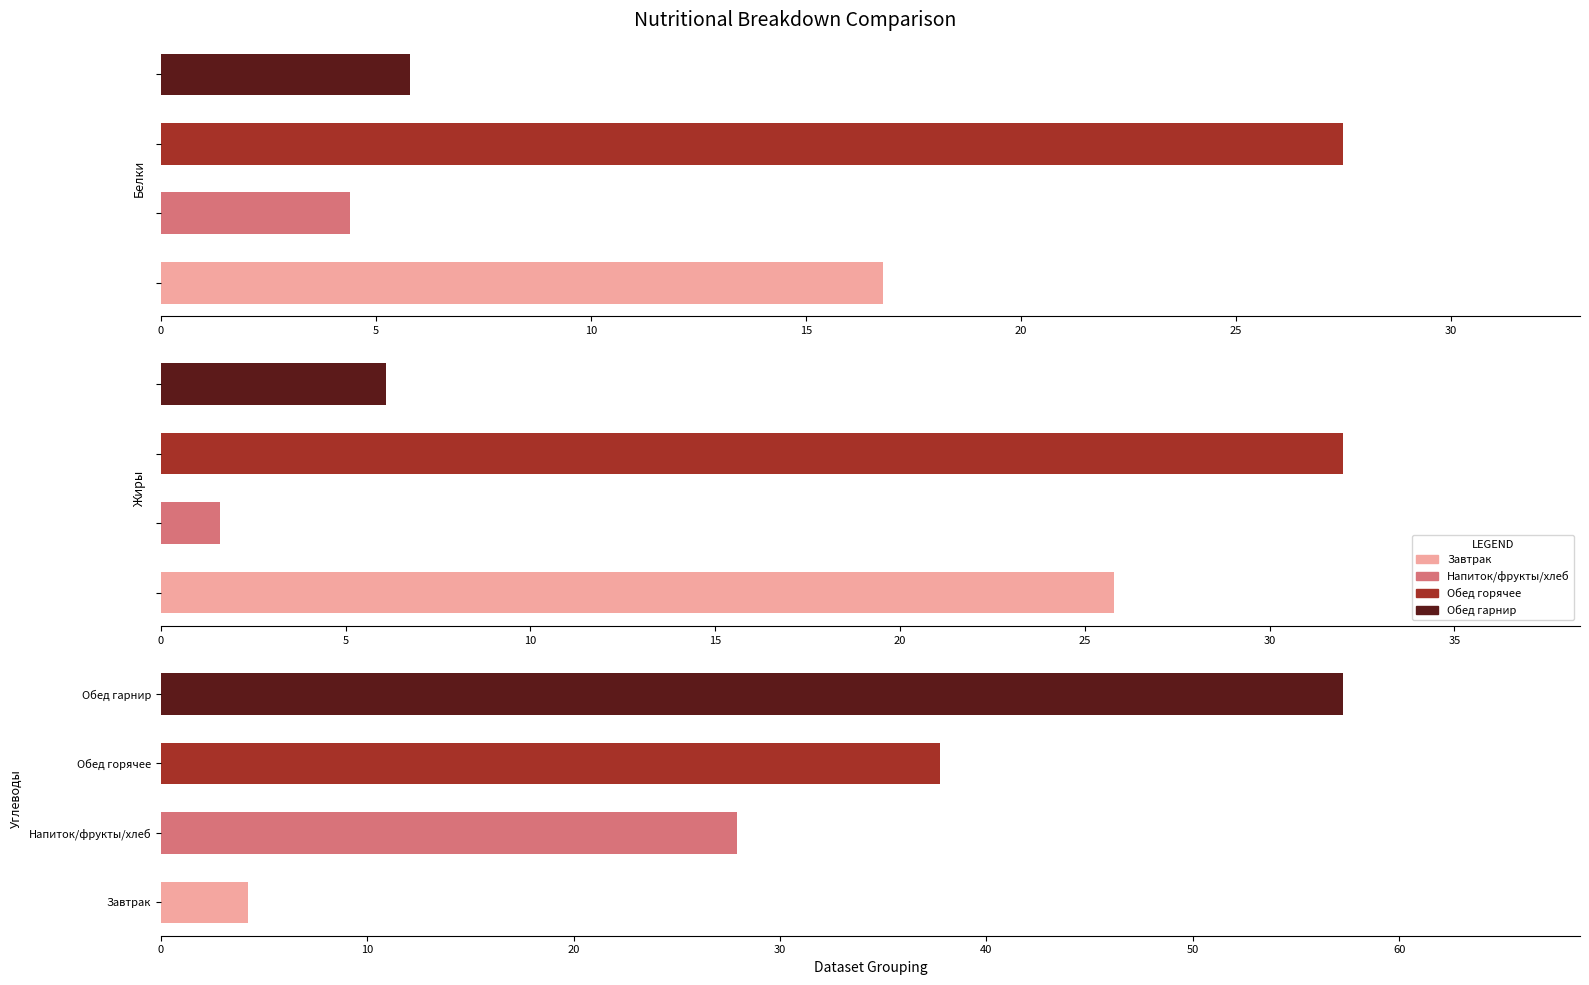

True or false: Белки has a value of 16.8 at 0.

True